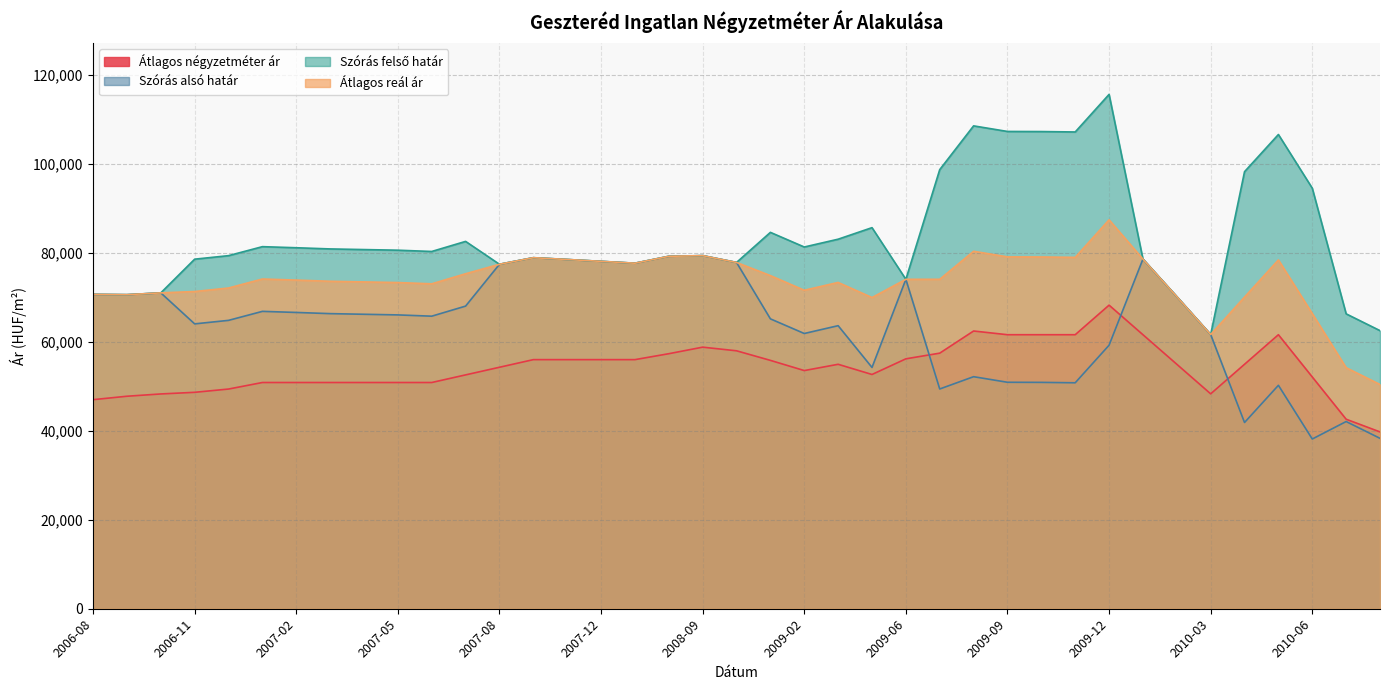

What is the average value of the Szórás alsó határ series?

63783